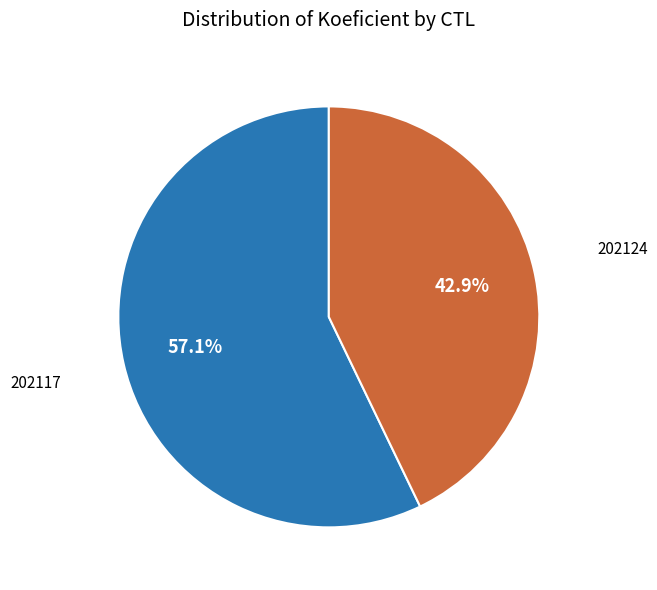

To the nearest percent, what is the difference between the largest and smallest slice percentages?

14%